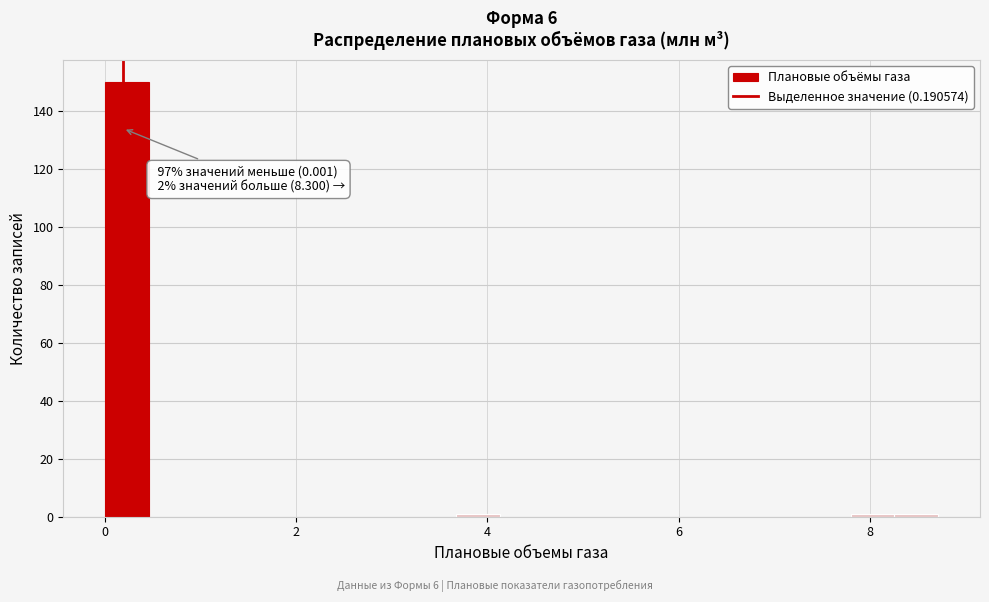

Read against the x-axis, roughly where is the centre of the tallest bar?

0.2